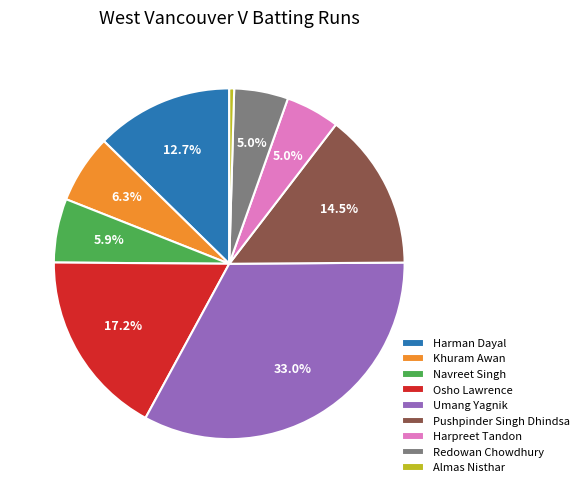

What is the total percentage of Khuram Awan and Osho Lawrence?

23.5%